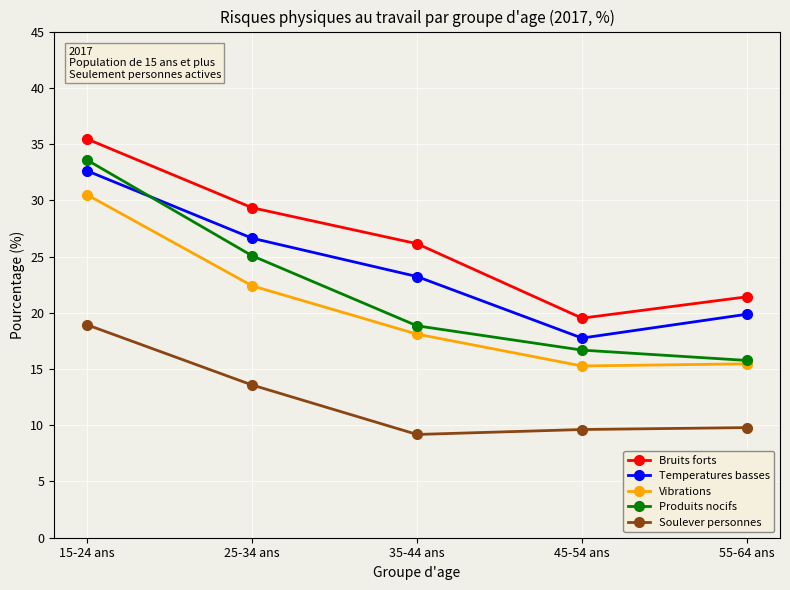

At which category does Temperatures basses reach its first local valley?

45-54 ans